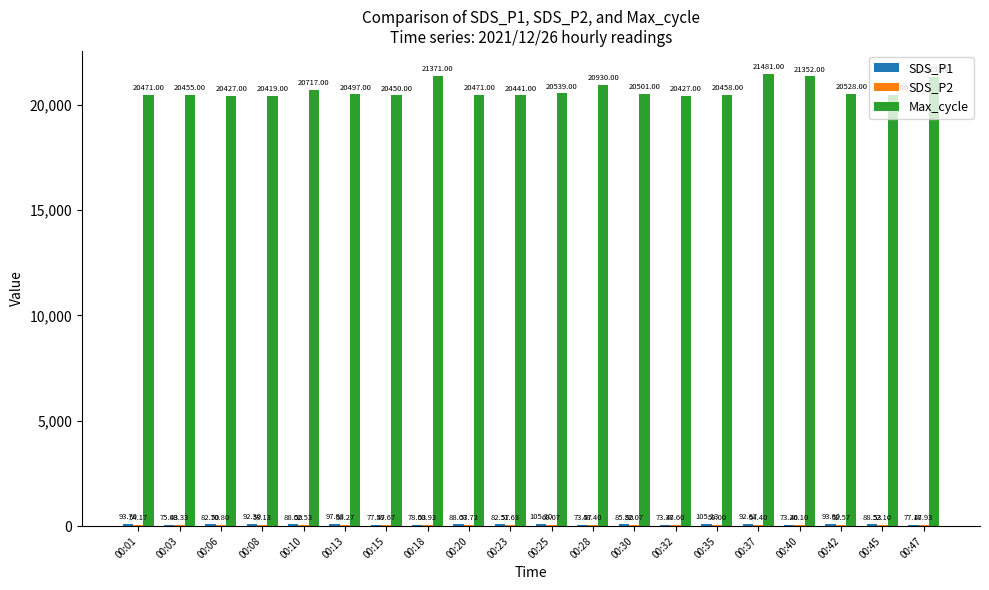

Which series has the largest total across all categories?

Max_cycle